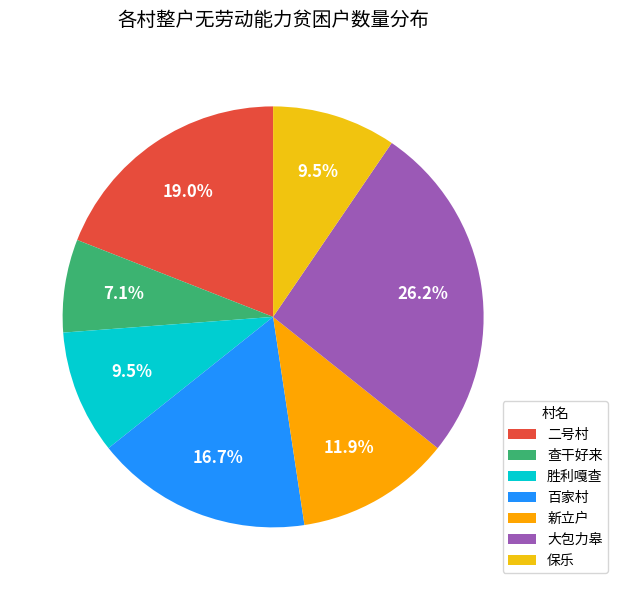

Is there a majority slice in this chart?

No